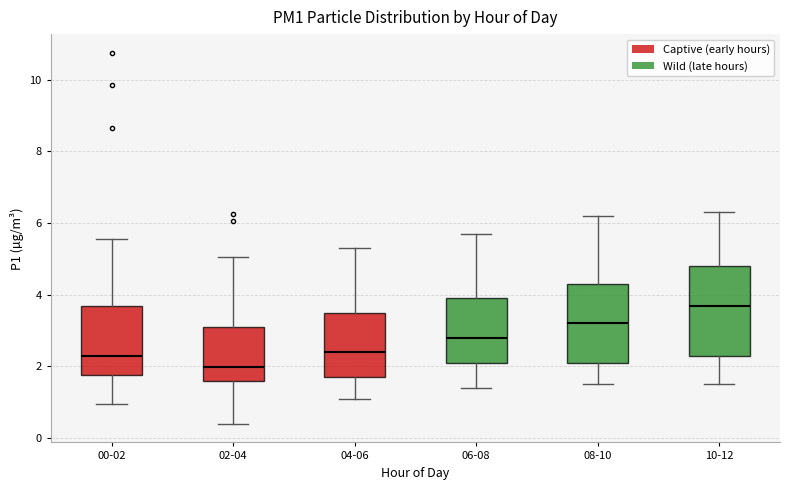

Which box has the highest median line?

10-12